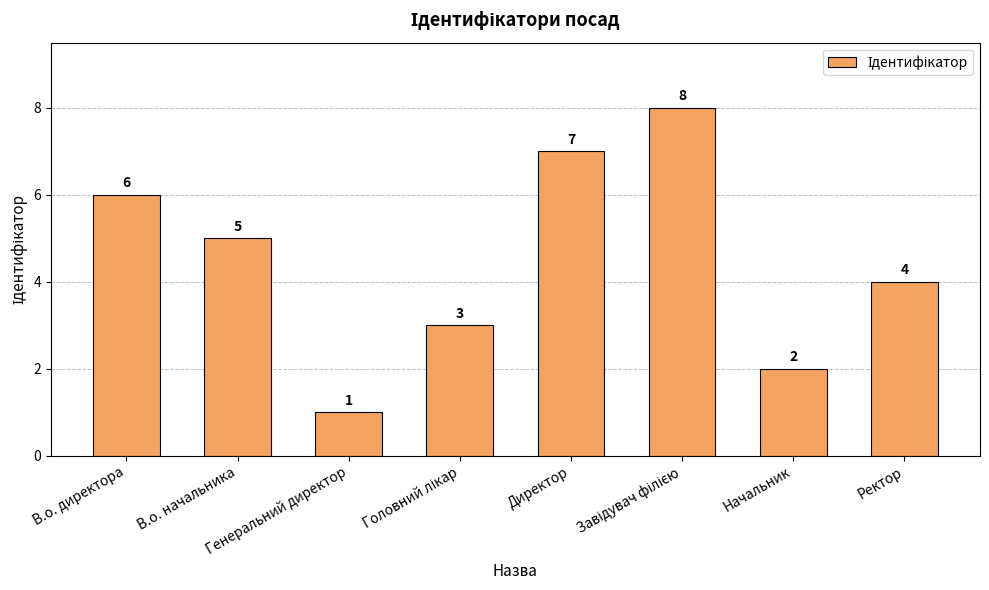

What is the minimum value shown in the chart?

1